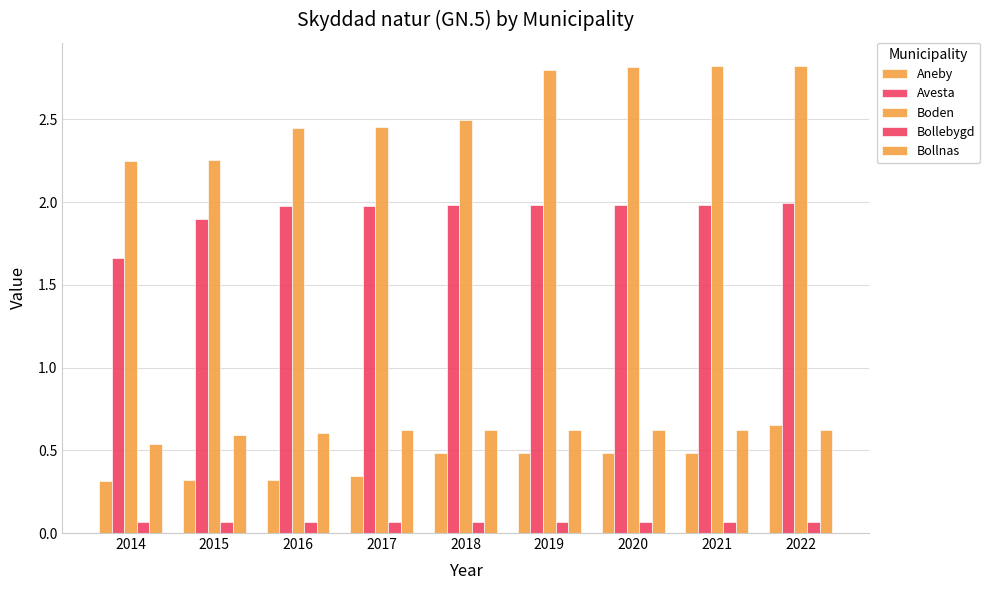

What is the approximate value of Bollebygd at 2018?

0.1